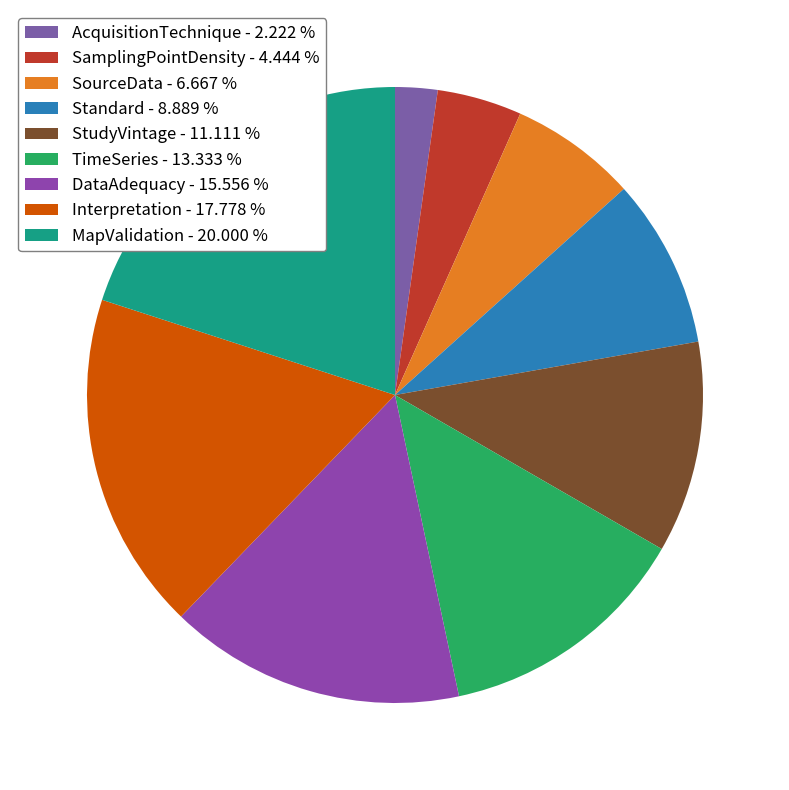

Is there a majority slice in this chart?

No